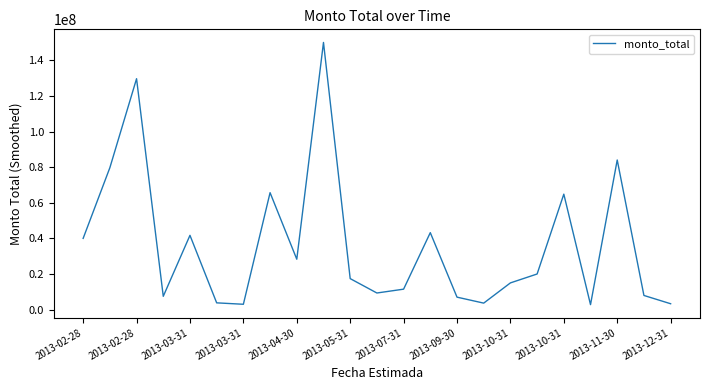

What is the greatest value displayed?

150000000